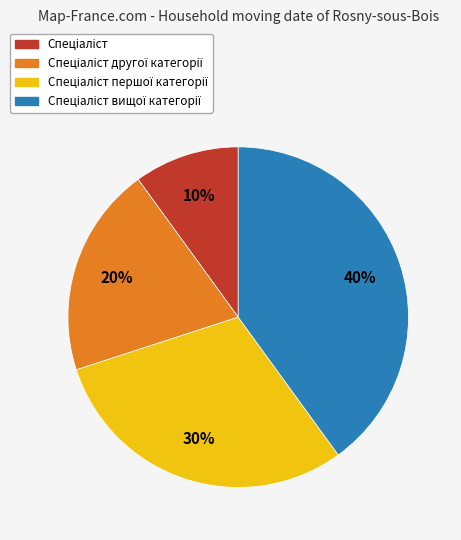

Is there a majority slice in this chart?

No